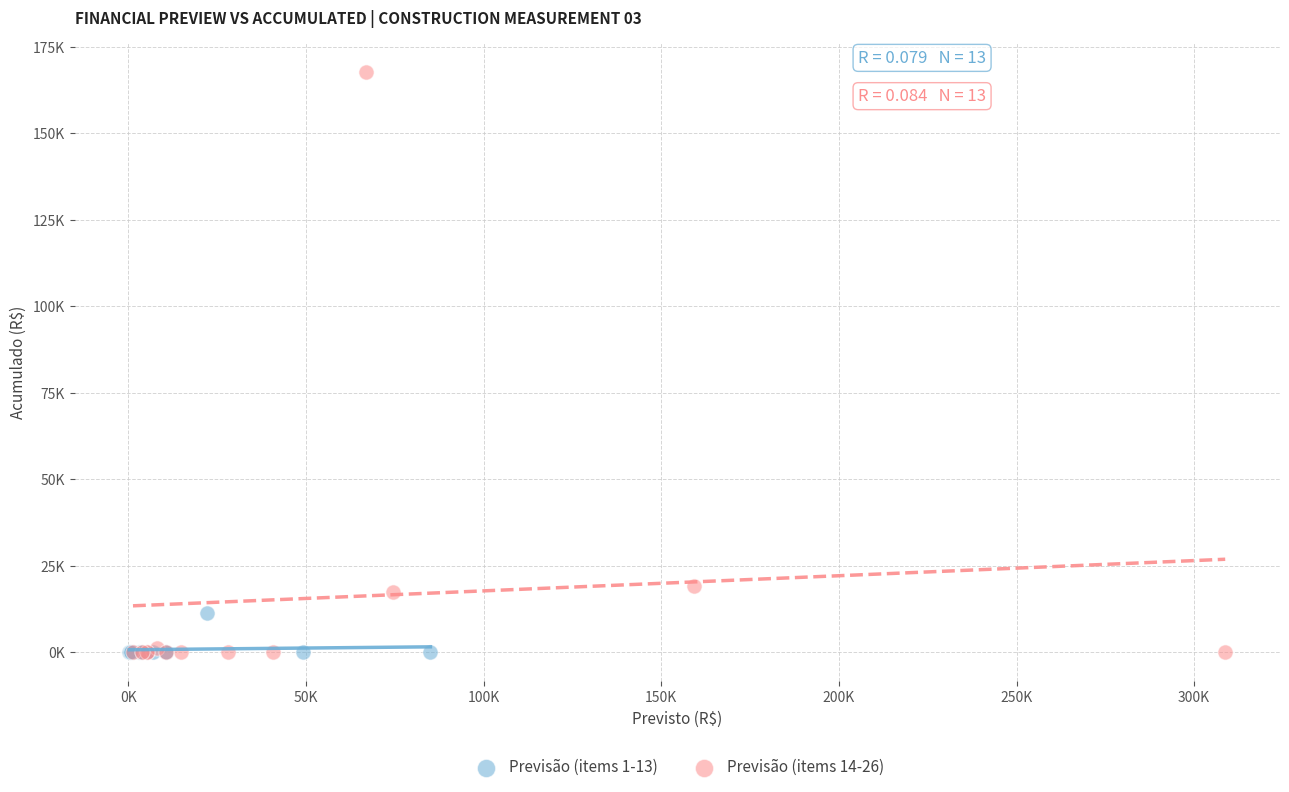

What are all the series names shown in the legend?

Previsão (items 1-13), Previsão (items 14-26)